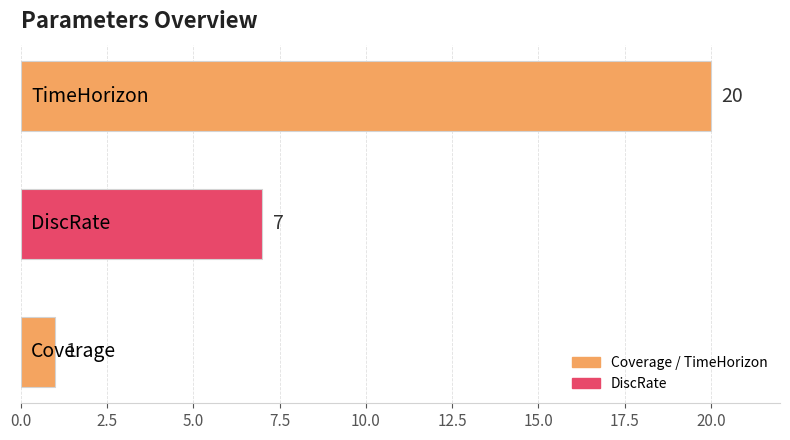

What is the sum of all values?

28